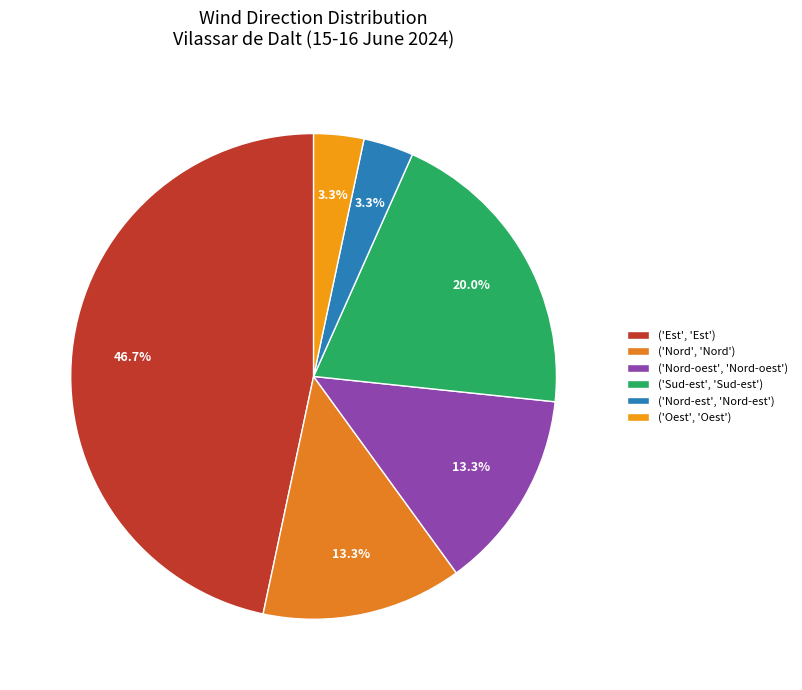

How many slices are in this pie chart?

6